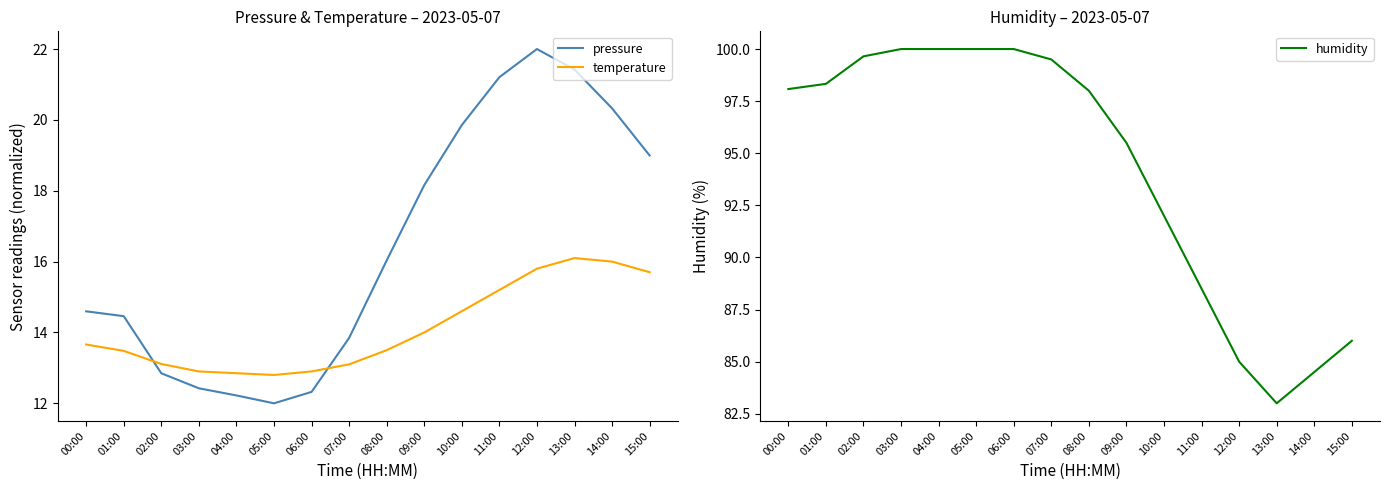

What position from the right is 06:00?

10